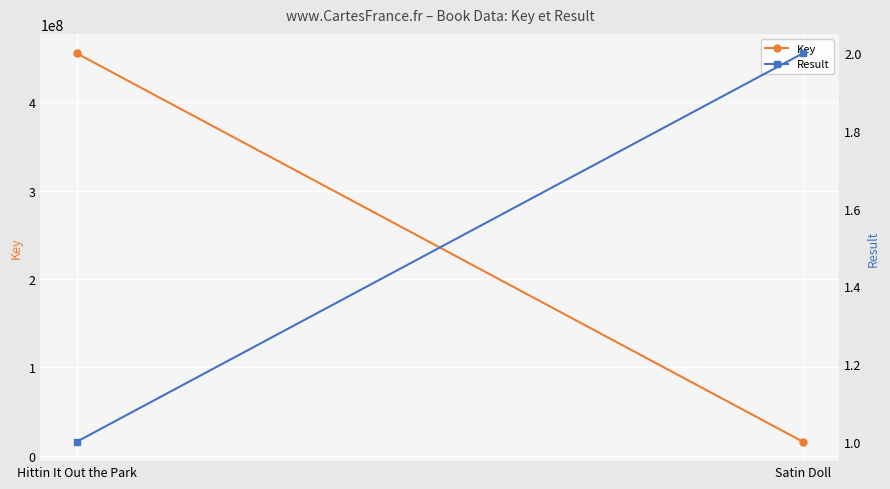

Reading left to right, extract all data points from this chart.

Key: 455604933	15705946
Result: 1	2